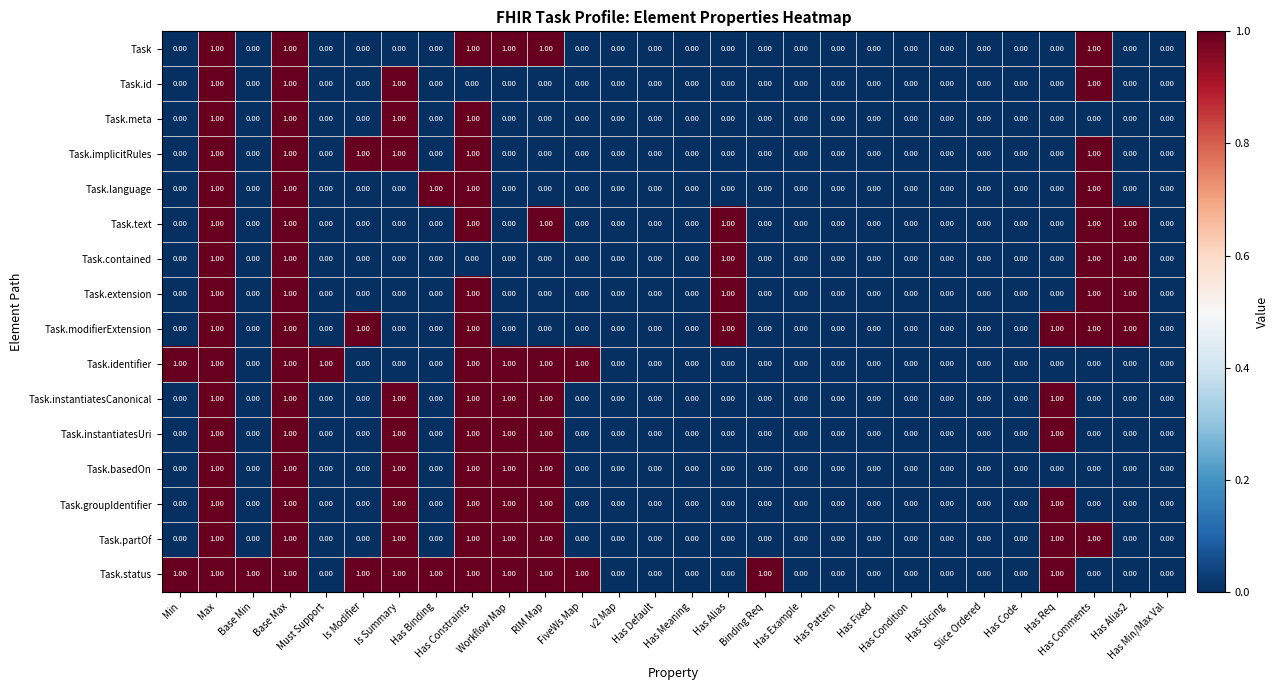

Which series has the largest total across all categories?

Task.status